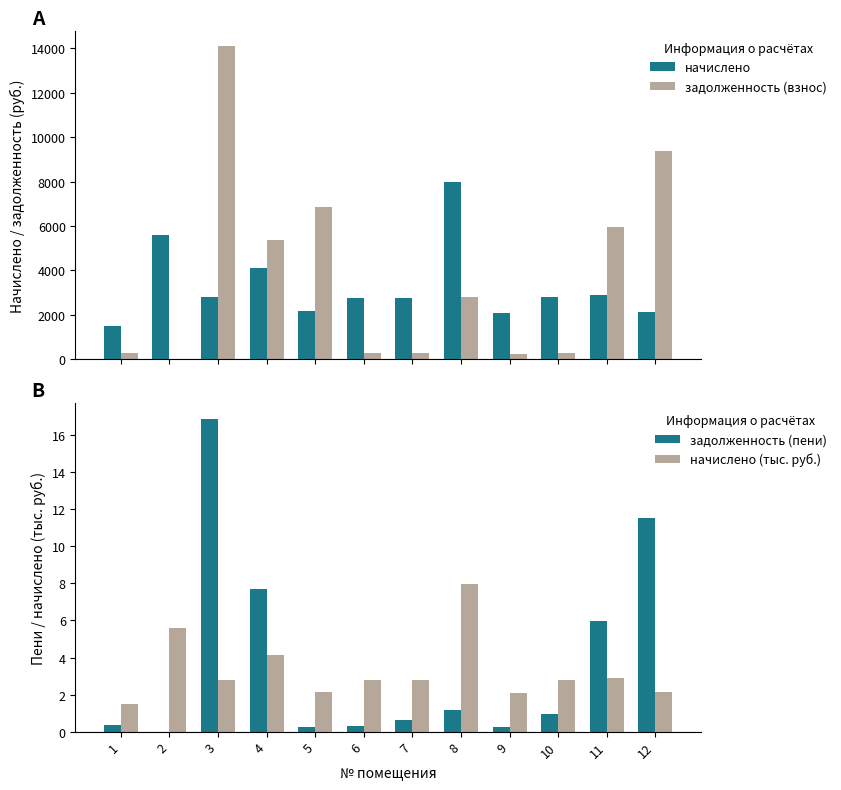

Reading left to right, what are all the values shown in this chart?

начислено: 1495.2	5592.9	2801.5	4113.0	2153.4	2770.9	2760.8	7989.0	2107.5	2801.5	2893.4	2128.0
задолженность (взнос): 299.2	2.5	14098.3	5392.1	6837.0	293.4	292.0	2818.5	222.4	296.5	5938.4	9382.6
задолженность (пени): 0.3	0.0	16.9	7.7	0.3	0.3	0.6	1.2	0.2	0.9	6.0	11.5
начислено (тыс. руб.): 1.5	5.6	2.8	4.1	2.2	2.8	2.8	8.0	2.1	2.8	2.9	2.1